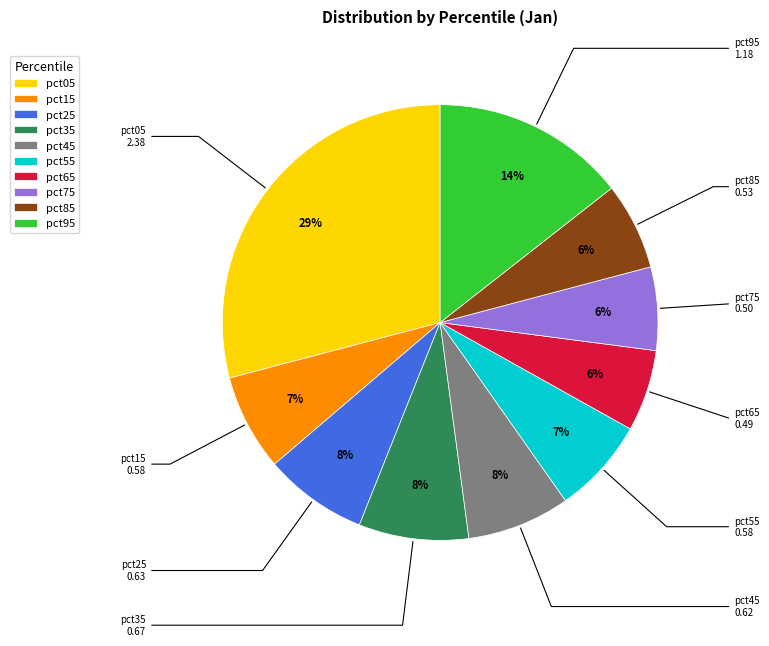

Do pct95 and pct55 together represent more than half of the pie?

No